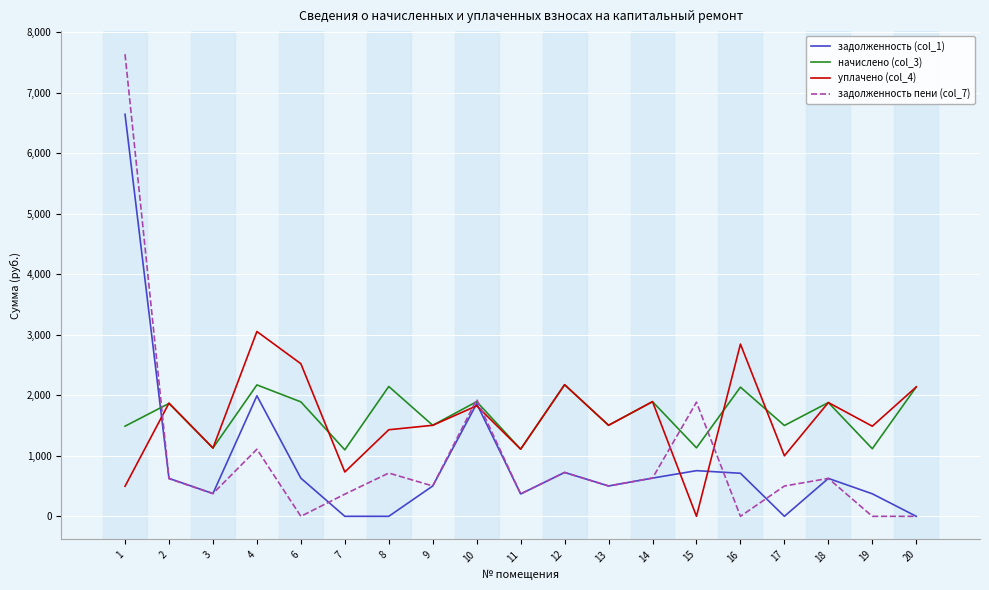

Where does the задолженность пени (col_7) series first go above 501?

1